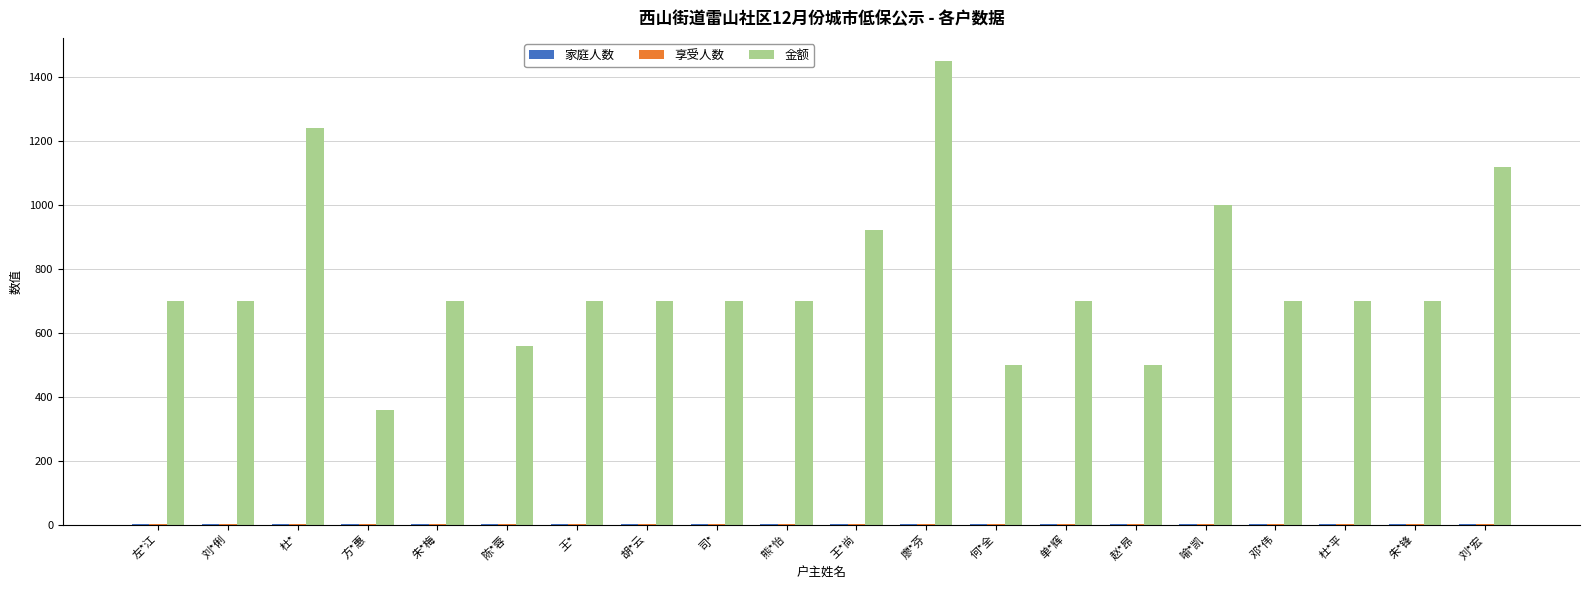

Between 单*辉 and 赵*昂, which series saw the biggest shift?

金额